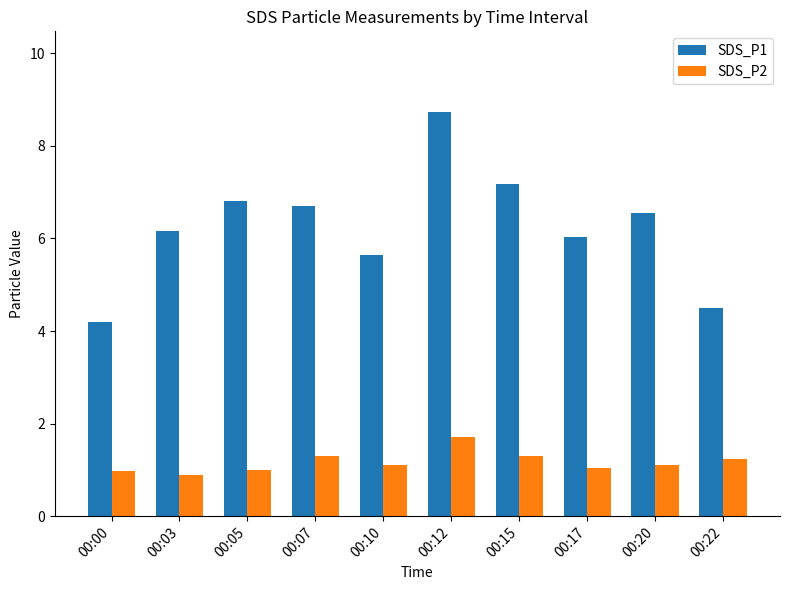

Where does the SDS_P1 series first go above 6?

00:03